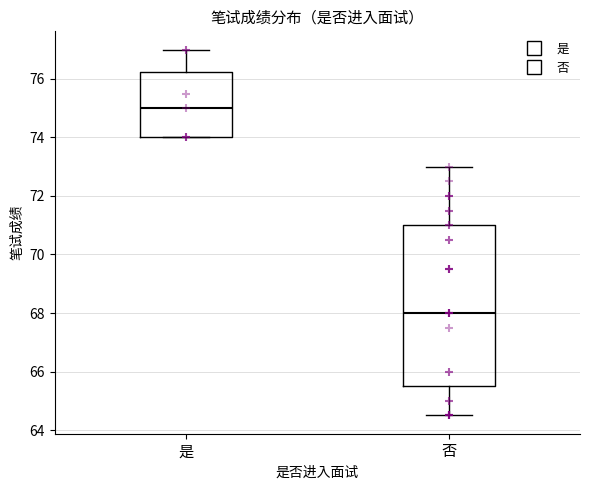

Comparing the boxes themselves (not the whiskers), which one is the tallest?

否